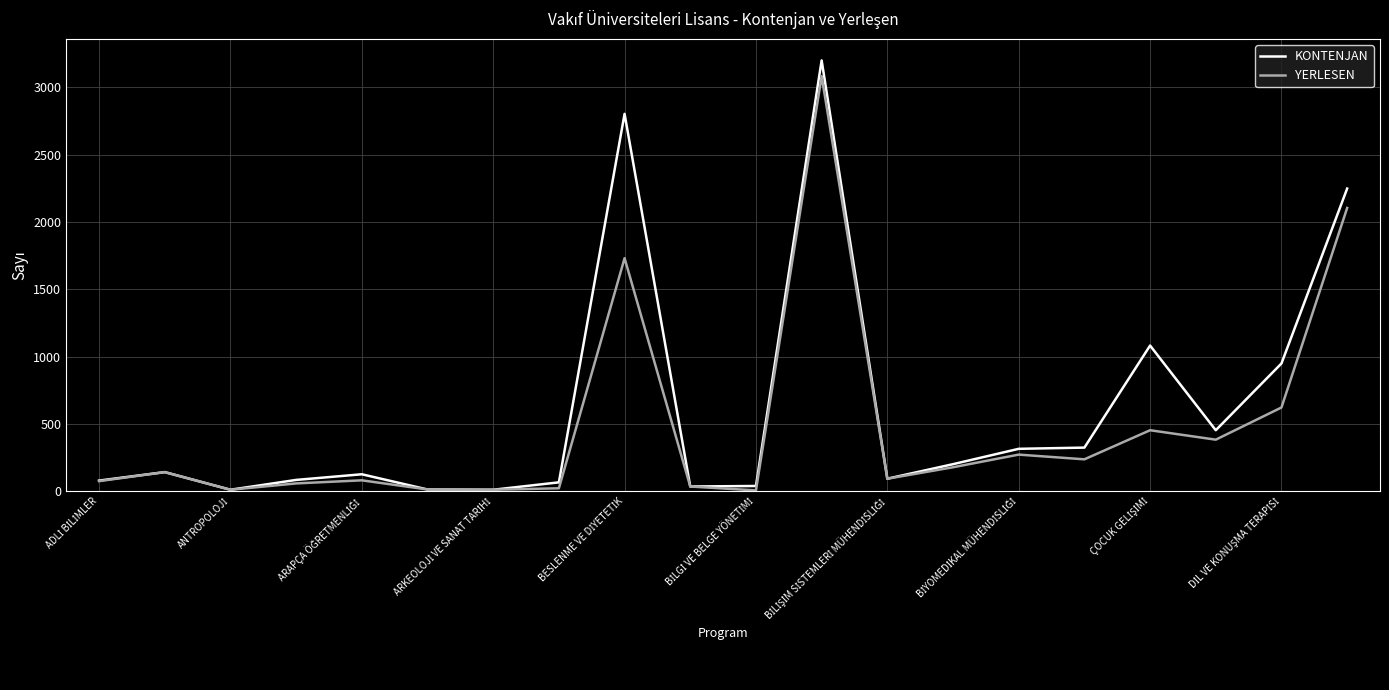

What is the lowest value of the KONTENJAN series?

12